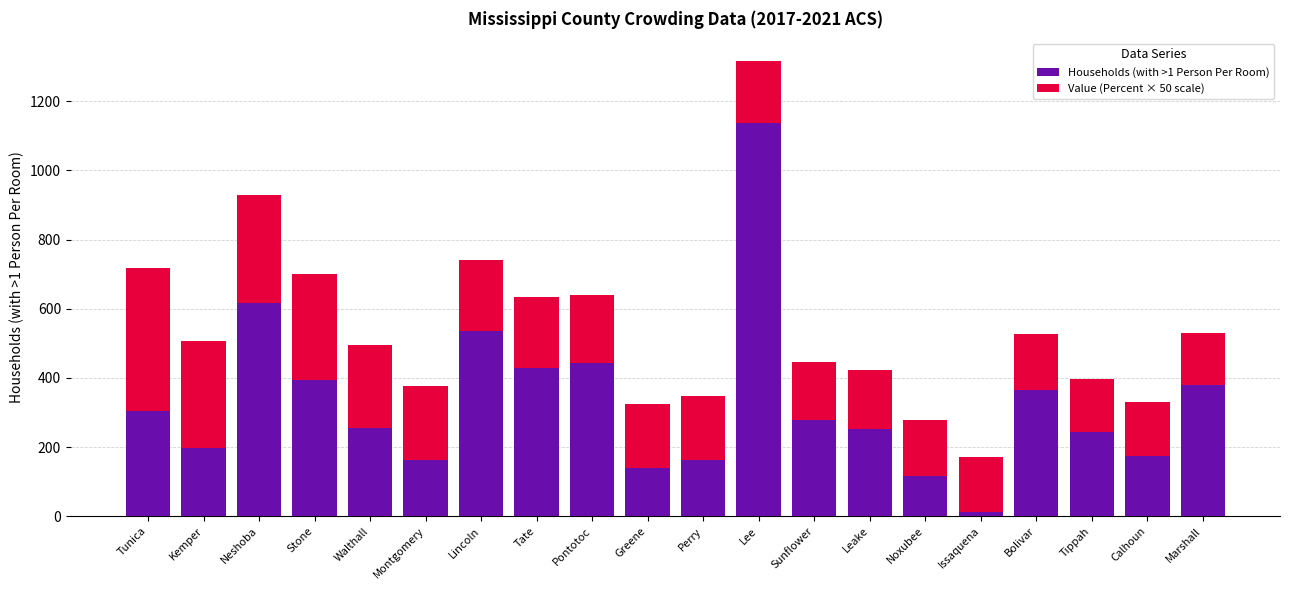

Is it true that Households (with >1 Person Per Room) equals 232 at Tate?

False